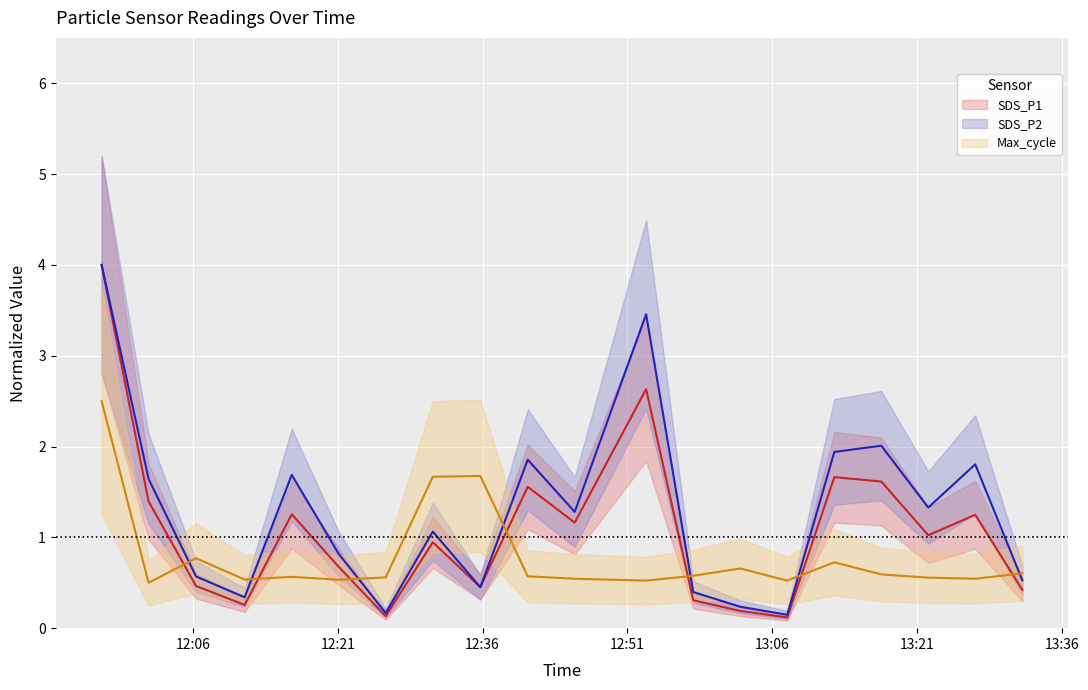

True or false: SDS_P1 has a value of 0.7 at 19.

False